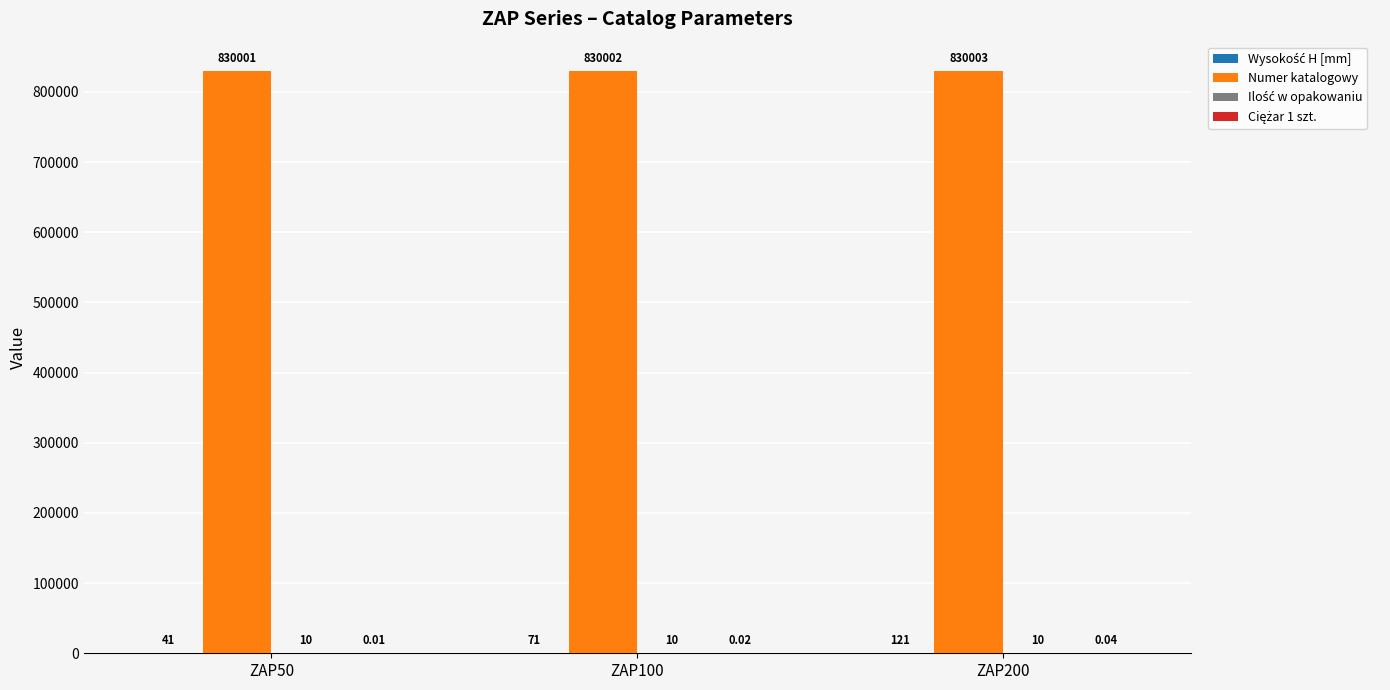

What is the sum of all Numer katalogowy values?

2490006.0